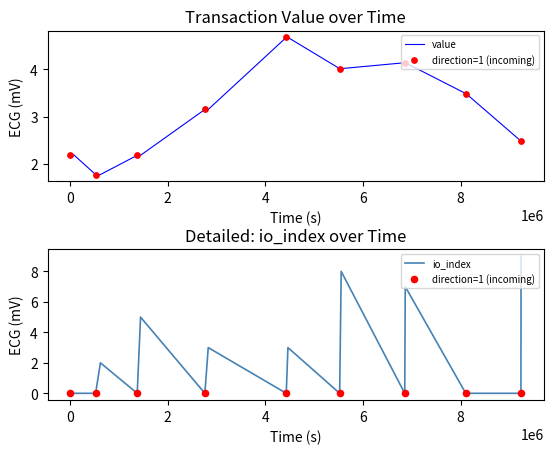

What is the total value across all series at 4?

3.5